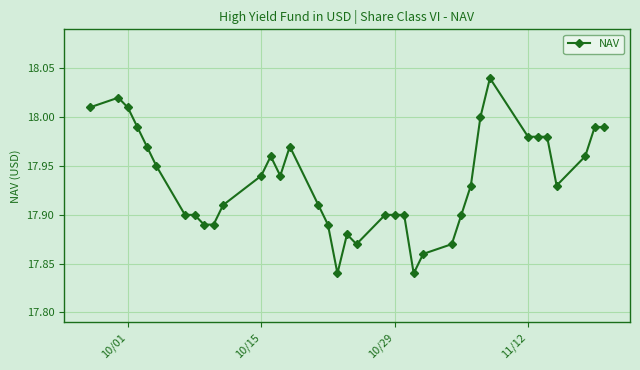

How many lines are shown in the chart?

1